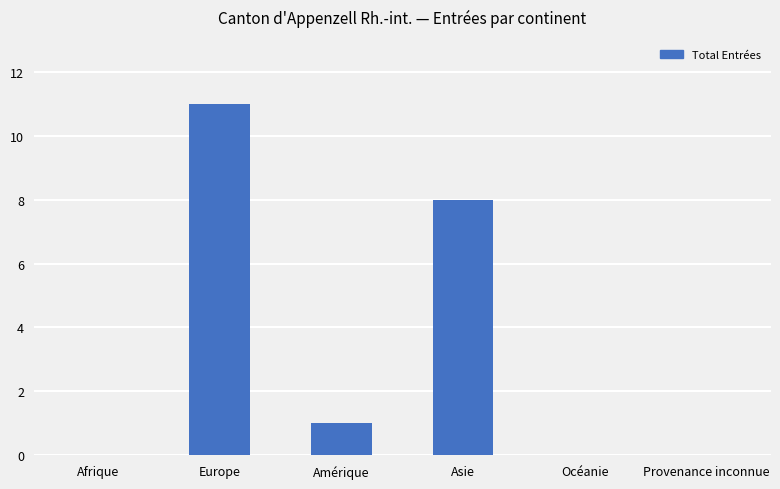

Read the value at Europe.

11